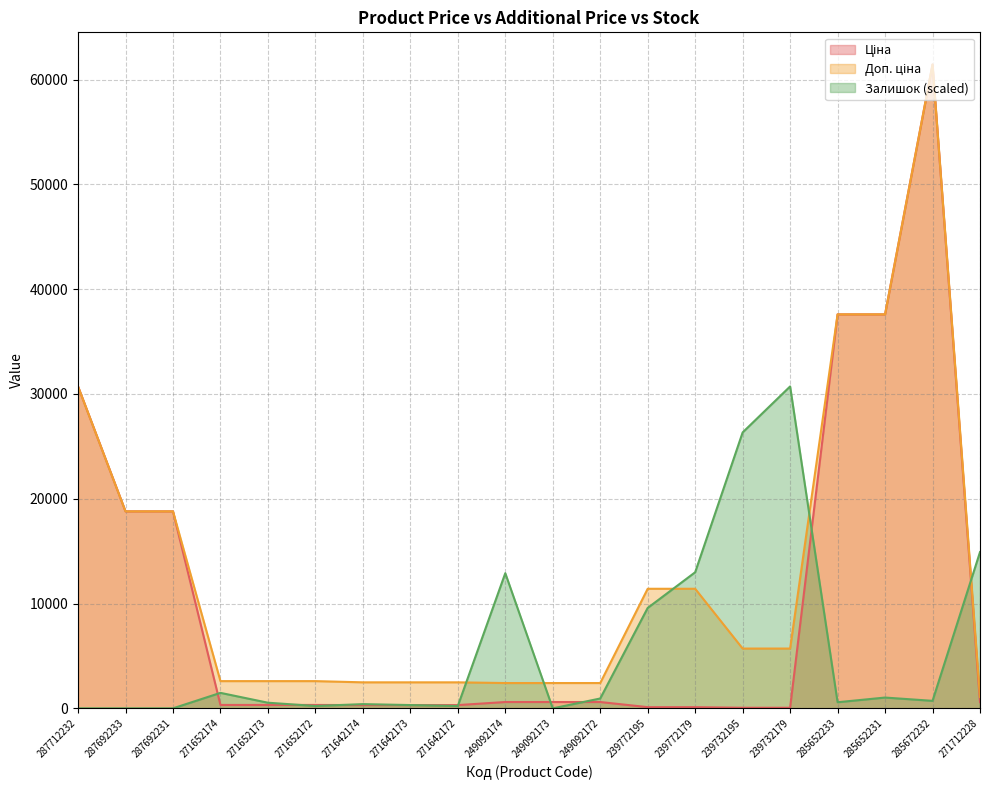

What is the label of the 2nd point from the left?

287692233